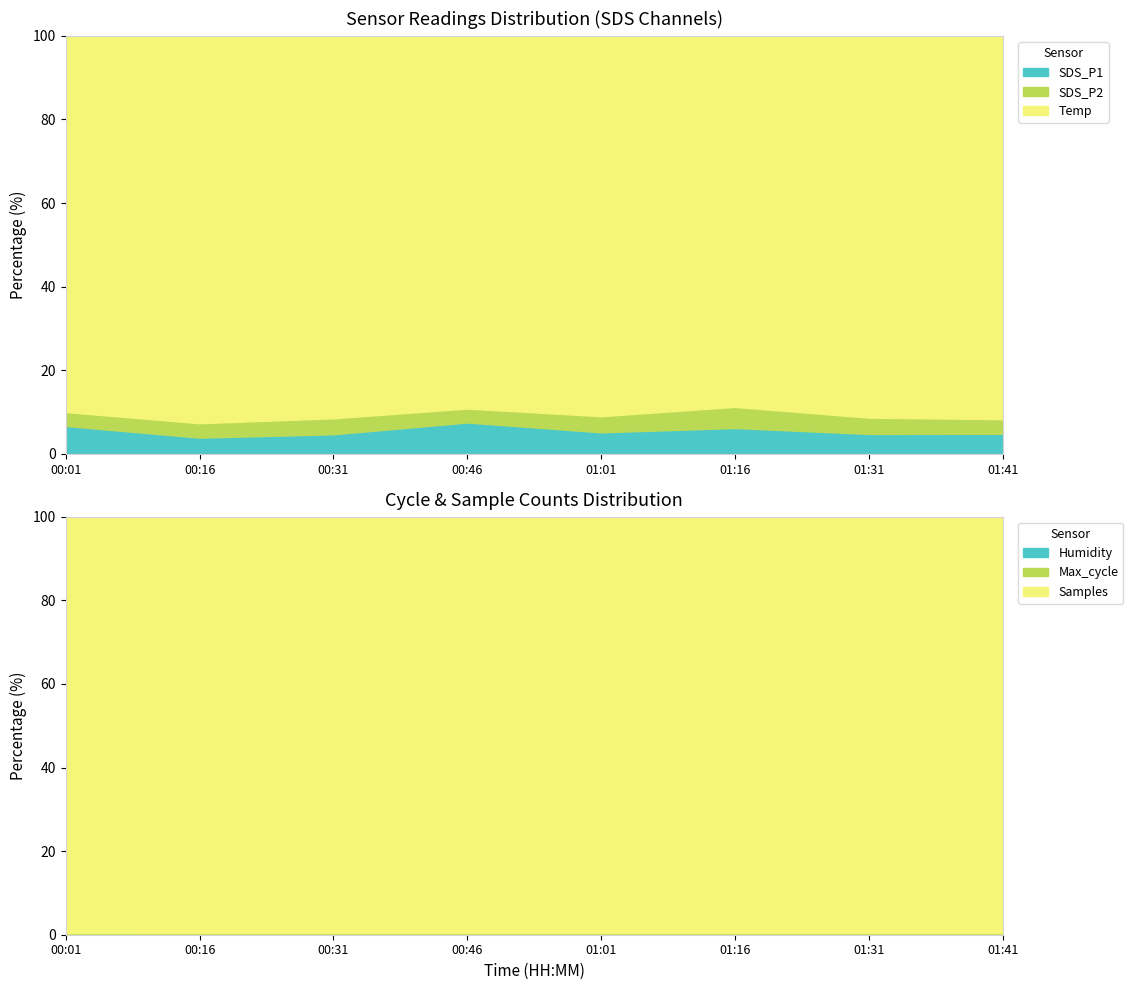

True or false: SDS_P2 and SDS_P1 intersect in this chart.

False